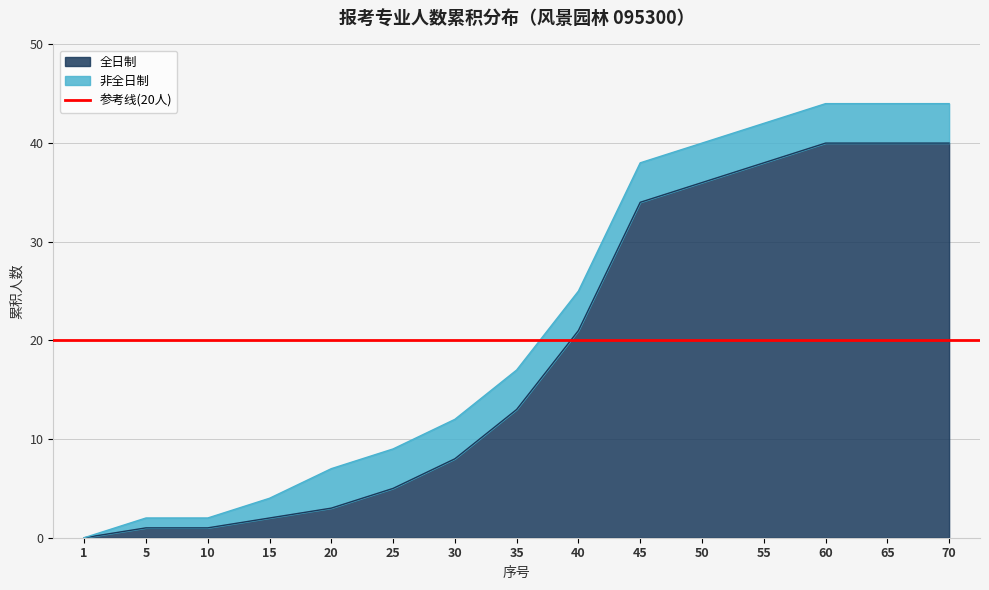

Reading right to left, list all the values displayed in this chart.

40	40	40	38	36	34	21	13	8	5	3	2	1	1	0